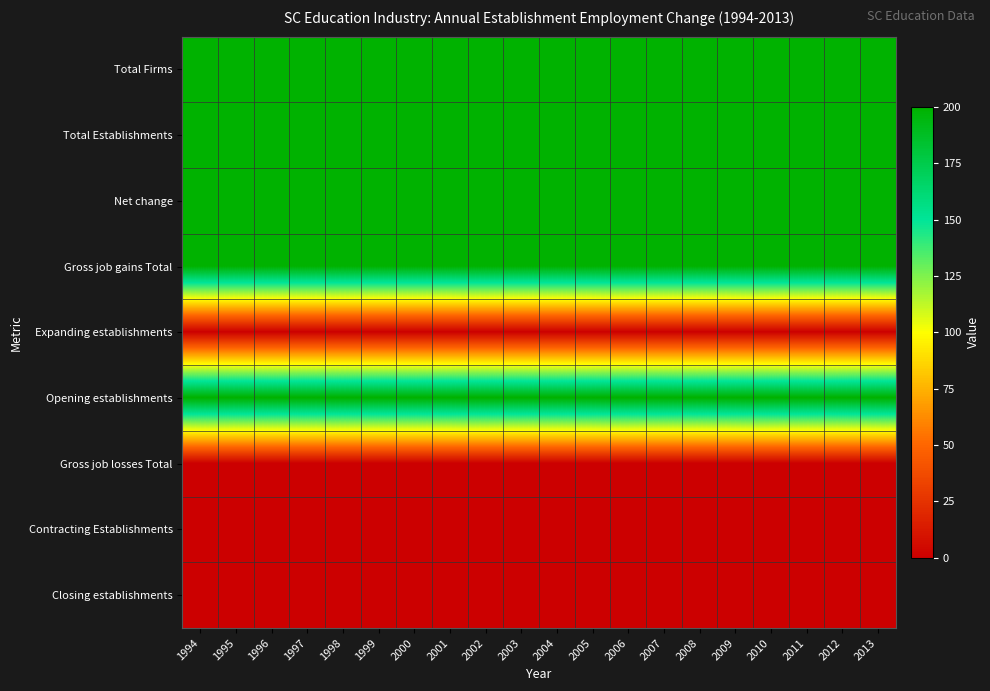

At which category does the chart reach its peak across all series?

1994